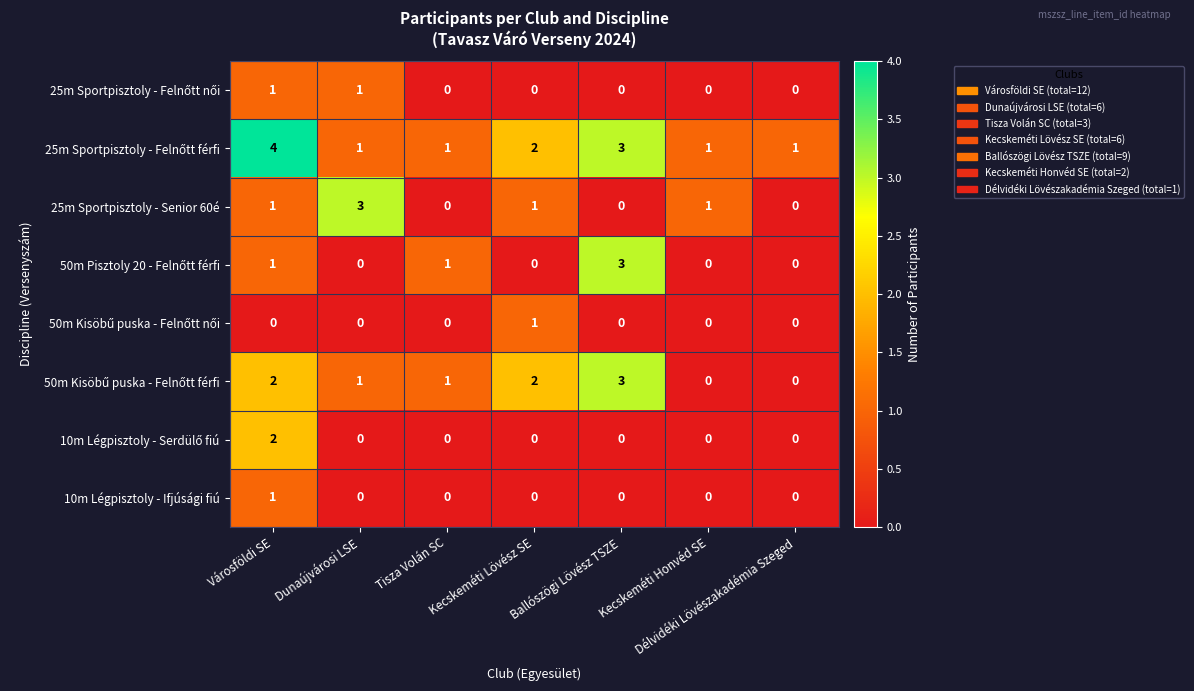

Between Dunaújvárosi LSE and Kecskeméti Lövész SE, which series saw the biggest shift?

25m Sportpisztoly - Senior 60é